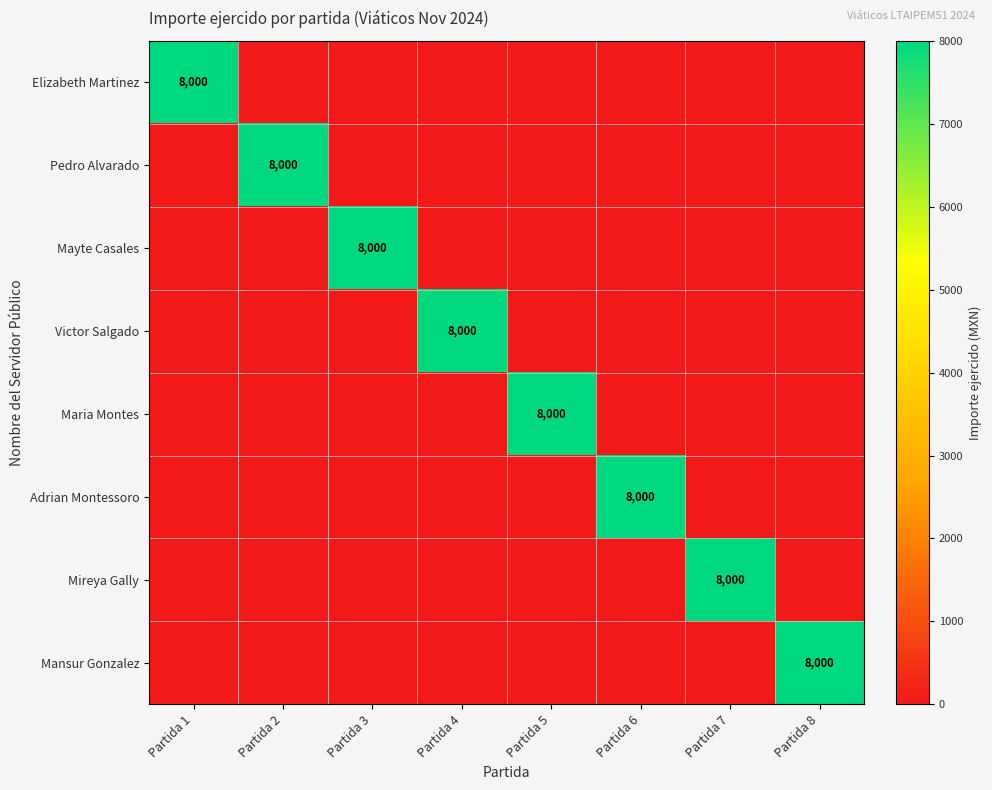

At how many categories does at least one series exceed 3305?

8